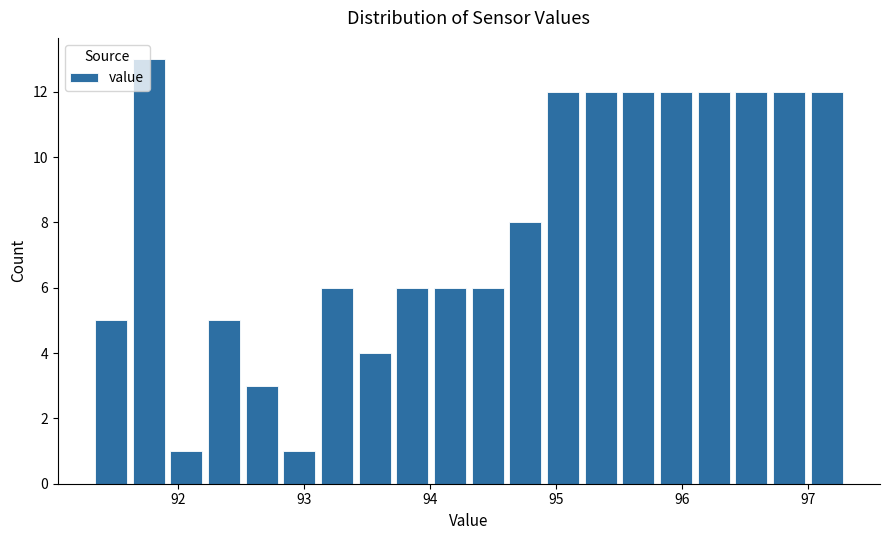

Read against the x-axis, roughly where is the centre of the tallest bar?

91.8